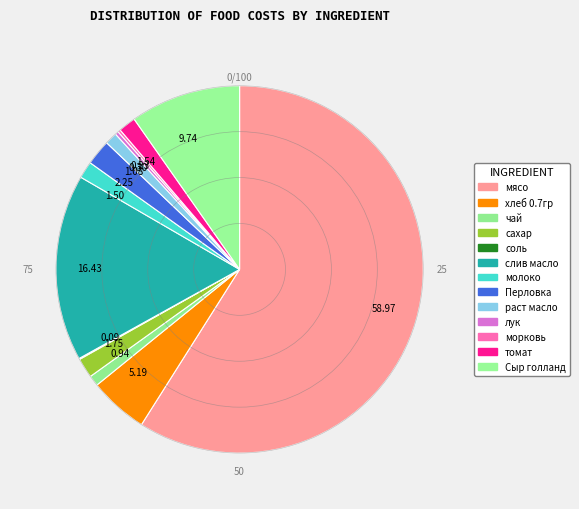

Is 58.97 the majority of the pie?

Yes